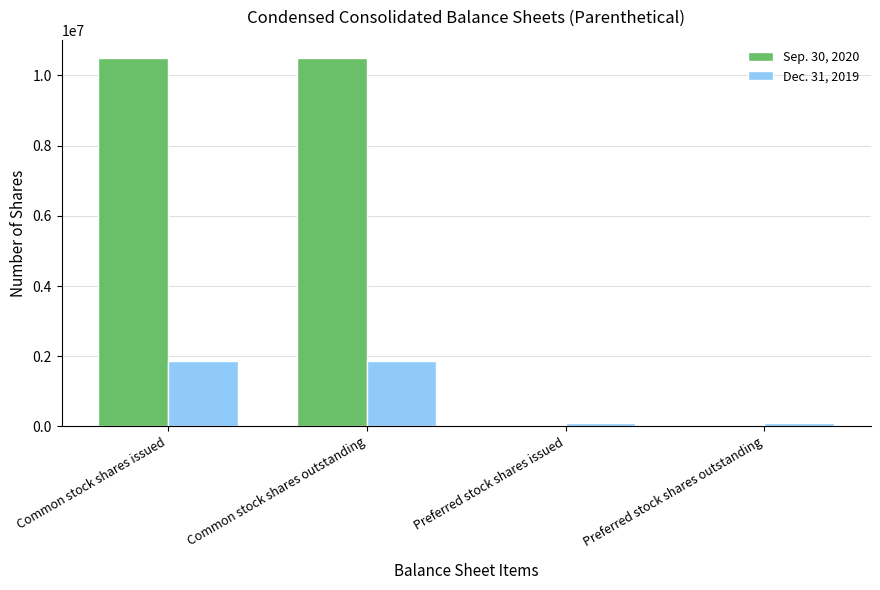

How many categories are shown in the chart?

4